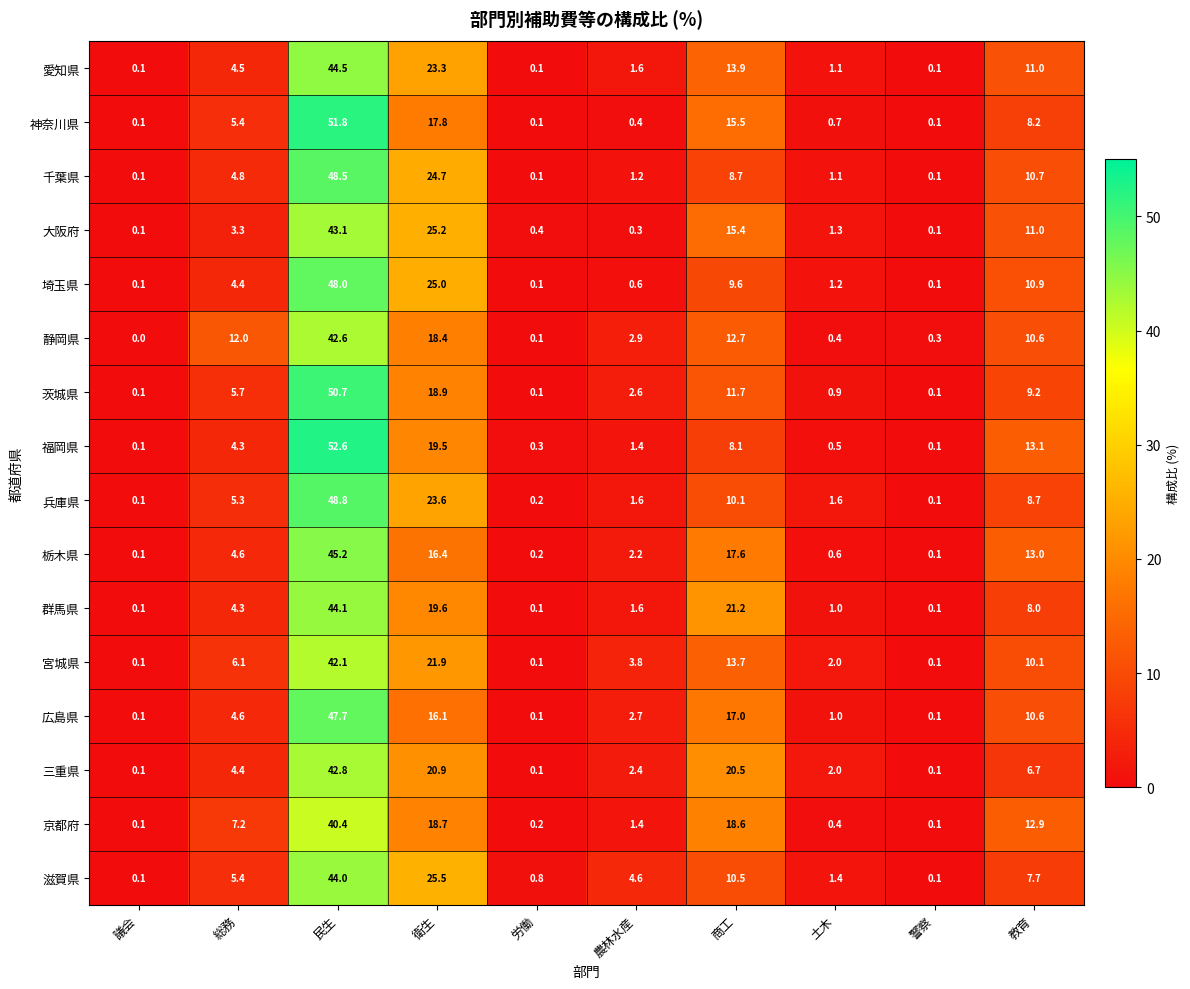

Which label corresponds to the smallest value in the chart?

議会